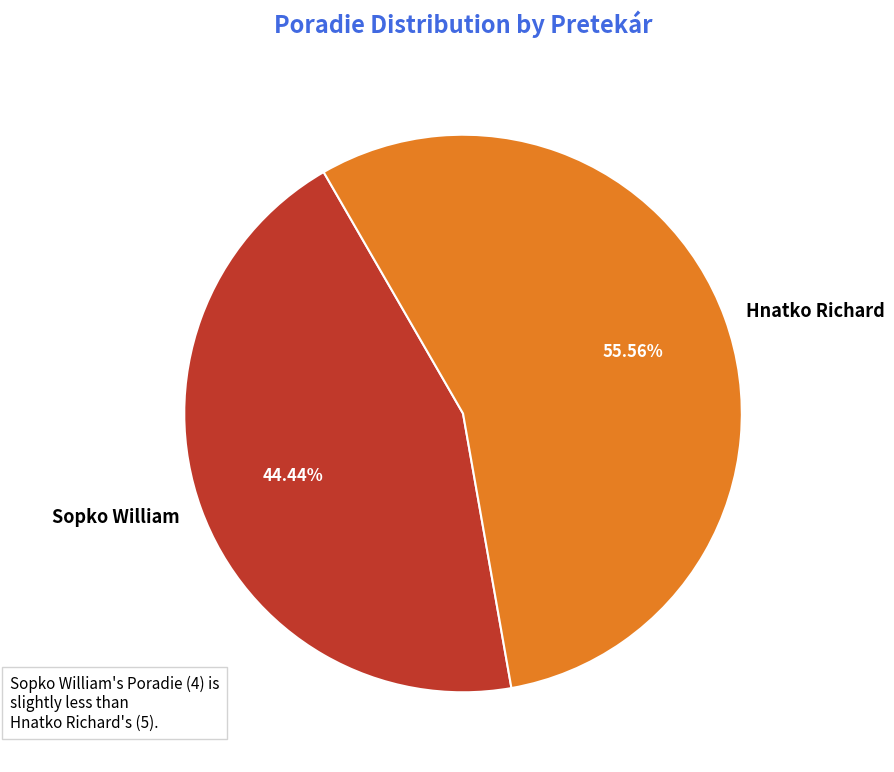

To the nearest percent, what portion does Sopko William represent?

44%